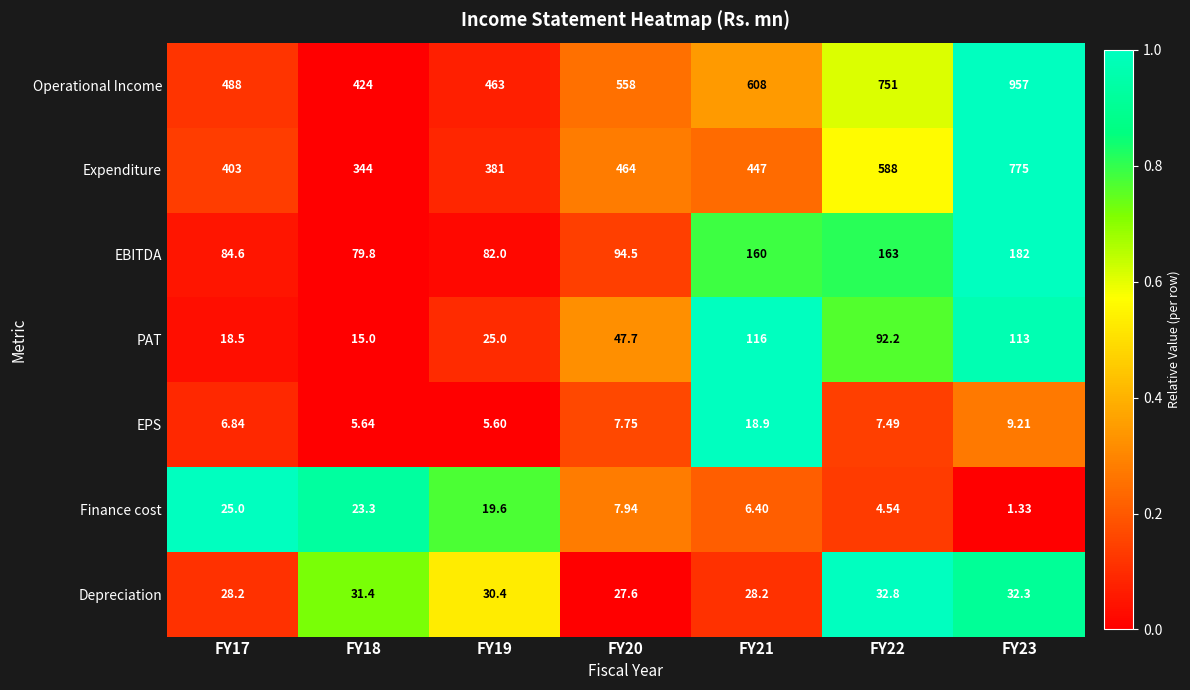

Which series has the widest spread of values?

Operational Income